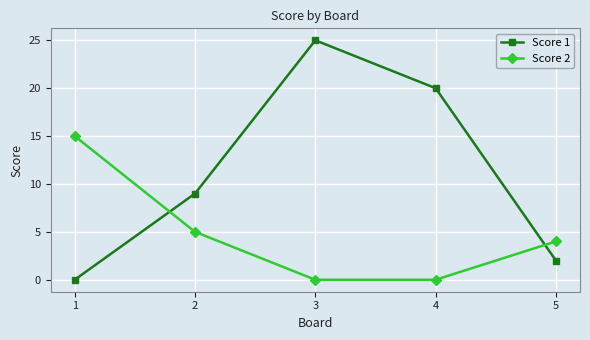

Is the value of Score 2 at 1 greater than the value of Score 1 at 2?

Yes